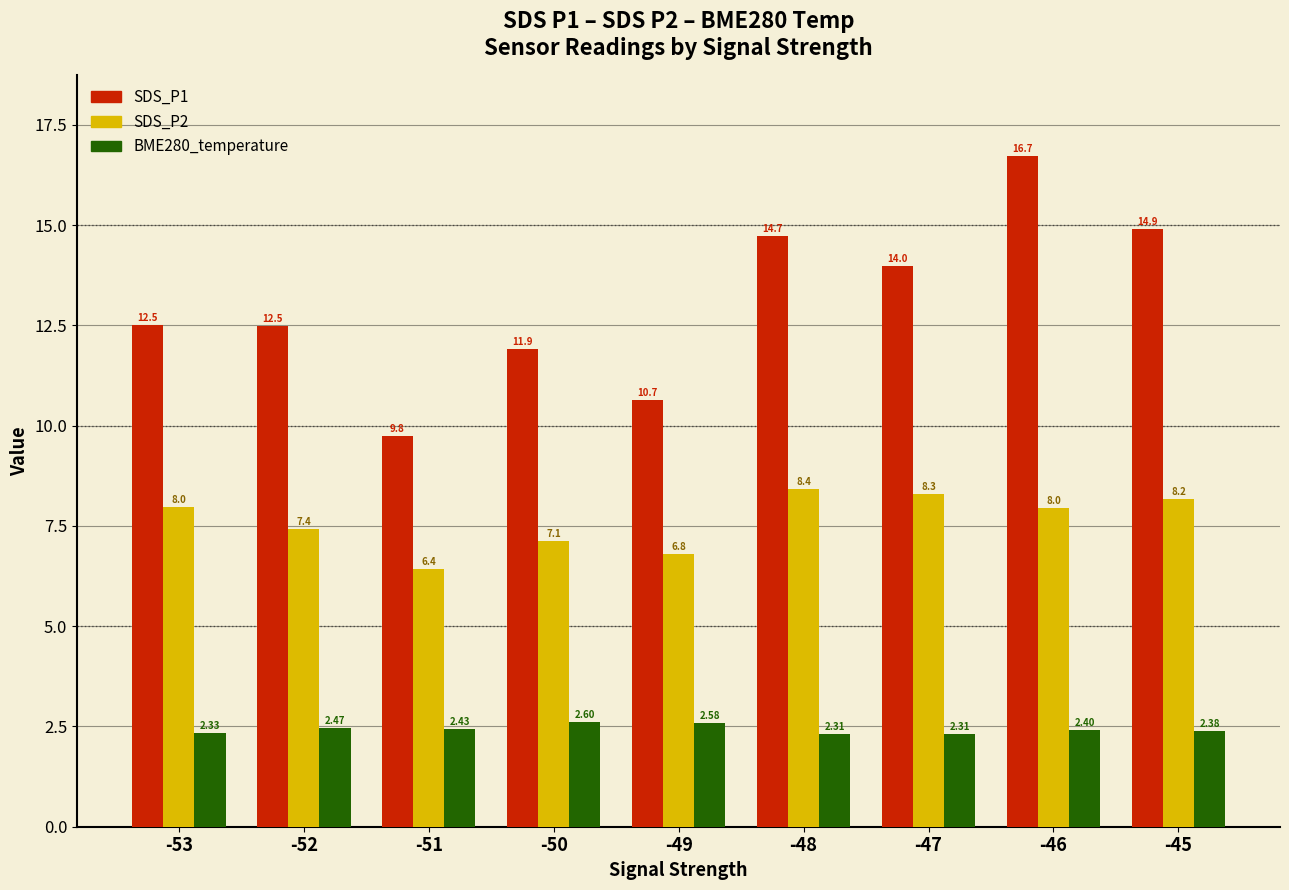

What value does the SDS_P2 series have at -51?

6.4